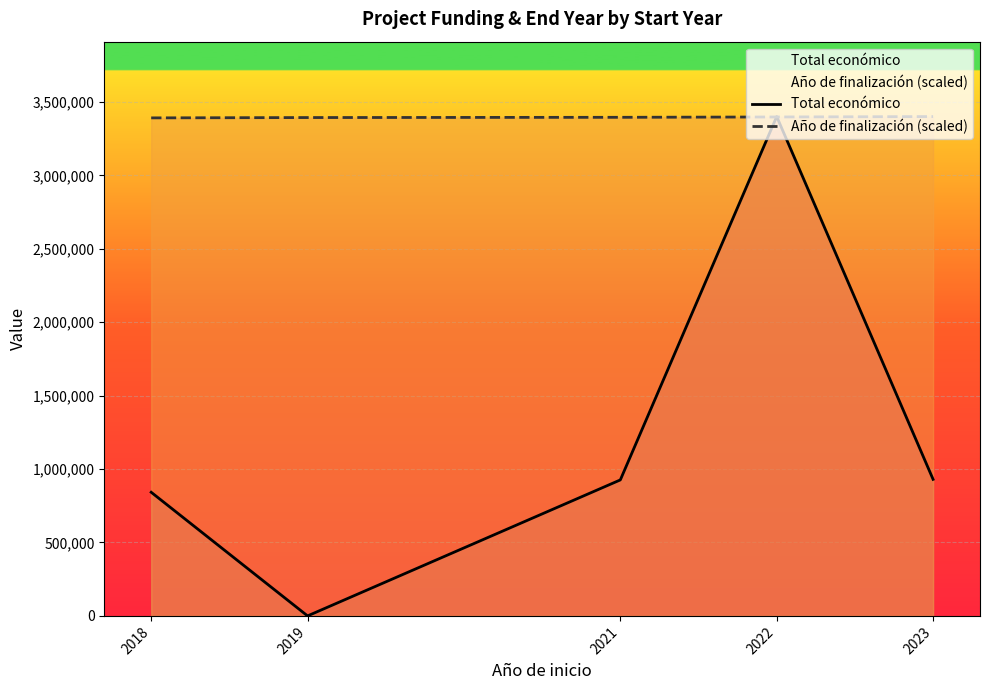

Which series has the largest total across all categories?

Año de finalización (scaled)